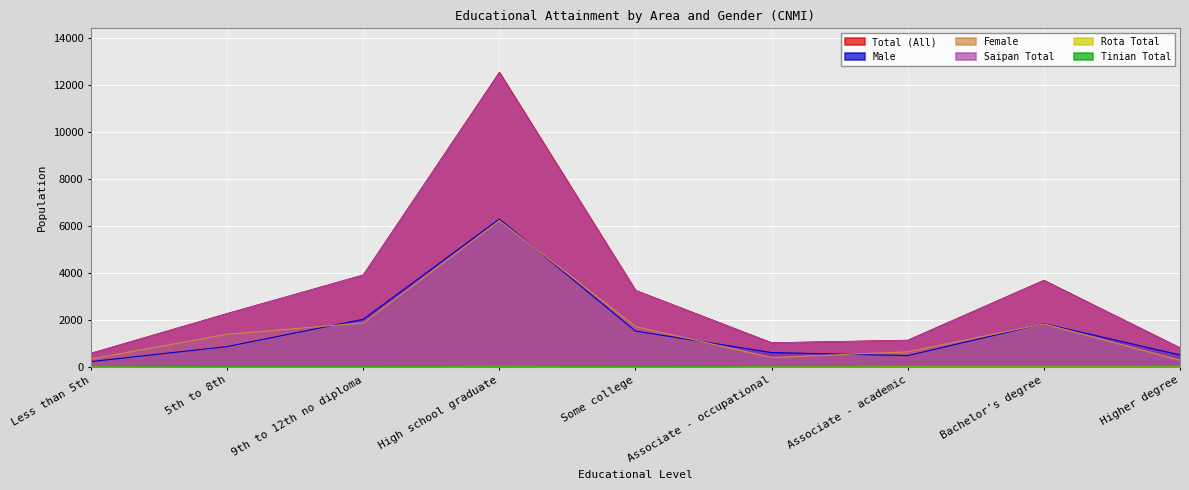

The value of Total (All) at 9th to 12th no diploma is 1096. True or false?

False